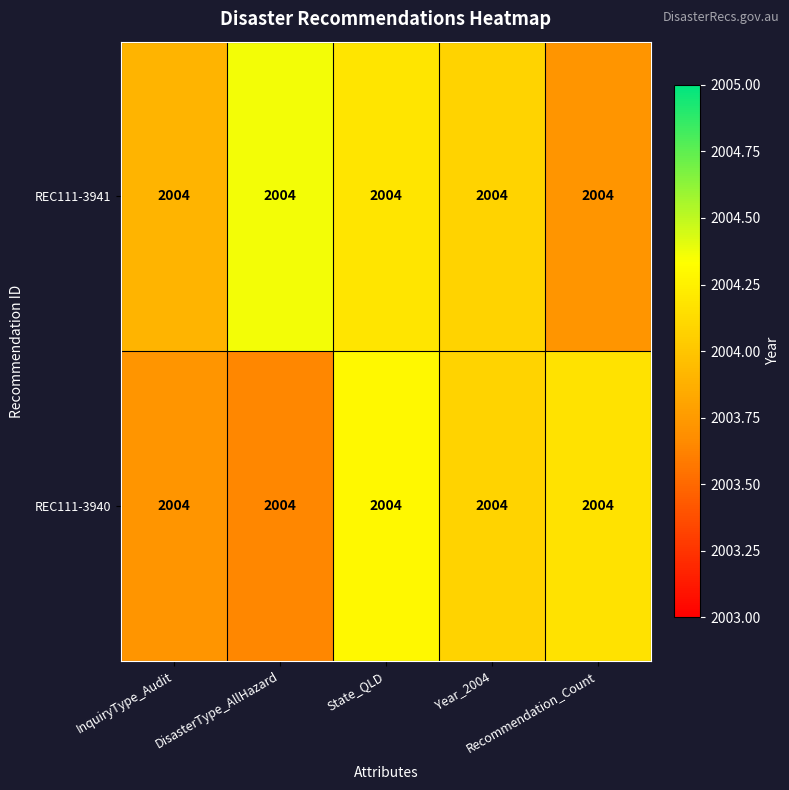

What is the difference between the maximum and second lowest values in the REC111-3940 series?

0.6